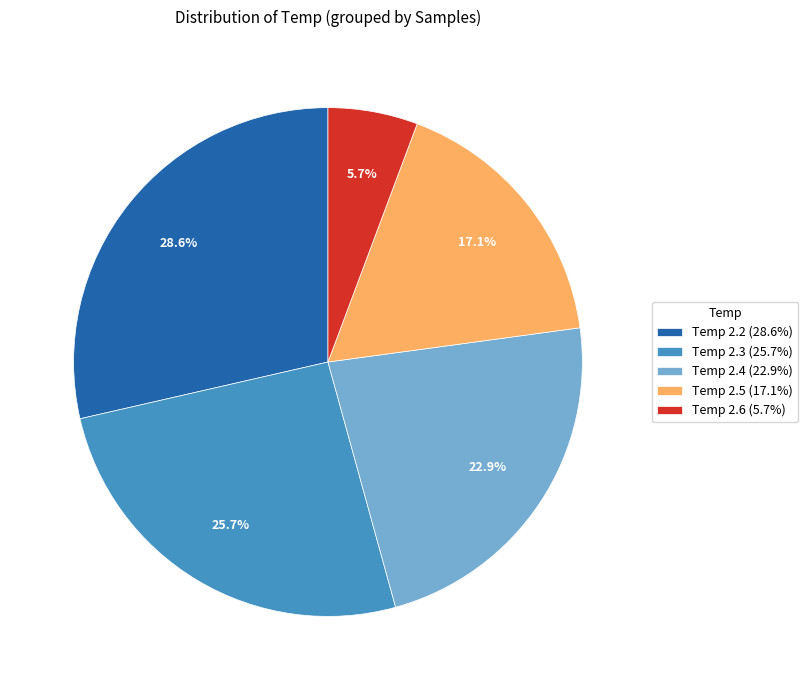

Count the number of slices in the pie.

5